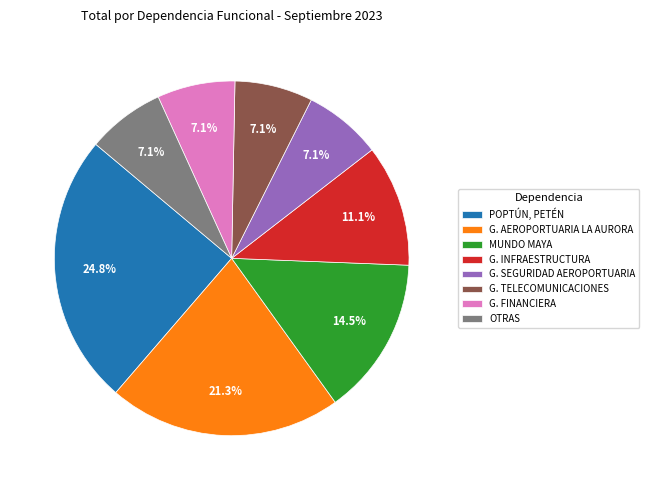

Does any single category account for the majority?

No